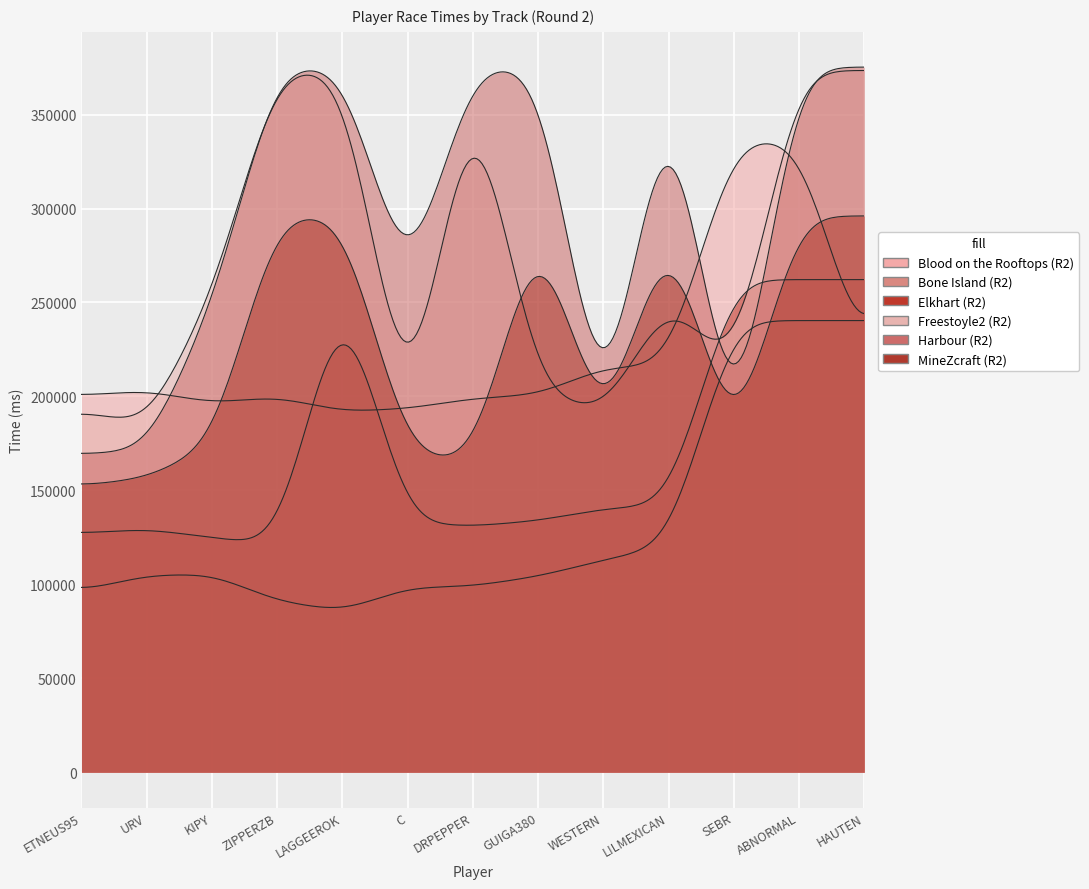

Rank the series by their maximum value, from lowest to highest.

Bone Island (R2), Elkhart (R2), MineZcraft (R2), Blood on the Rooftops (R2), Freestoyle2 (R2), Harbour (R2)